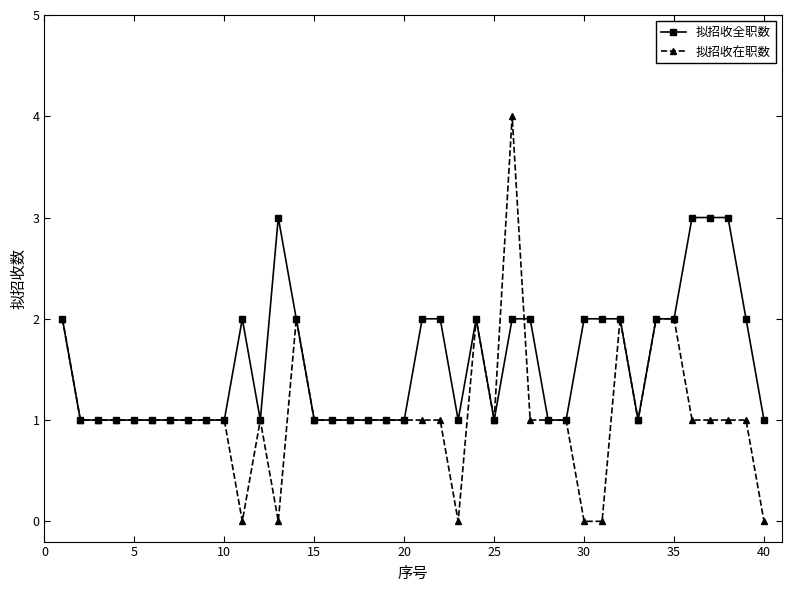

What is the value of the 拟招收全职数 point at the 16th from the left?

1